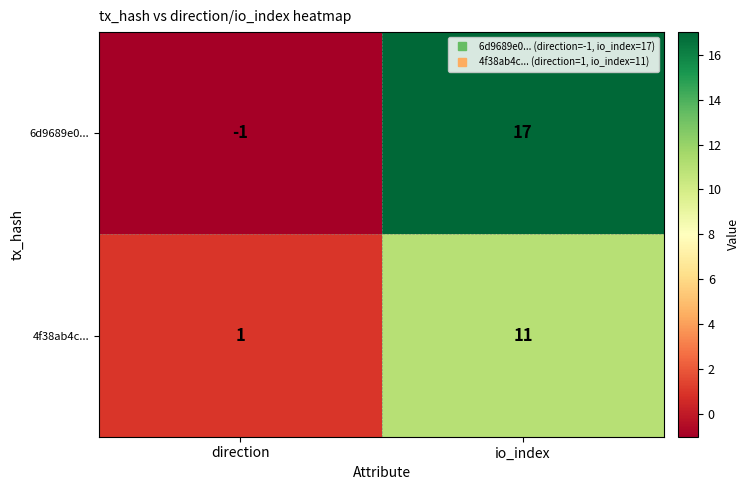

At which category does the chart reach its minimum across all series?

direction